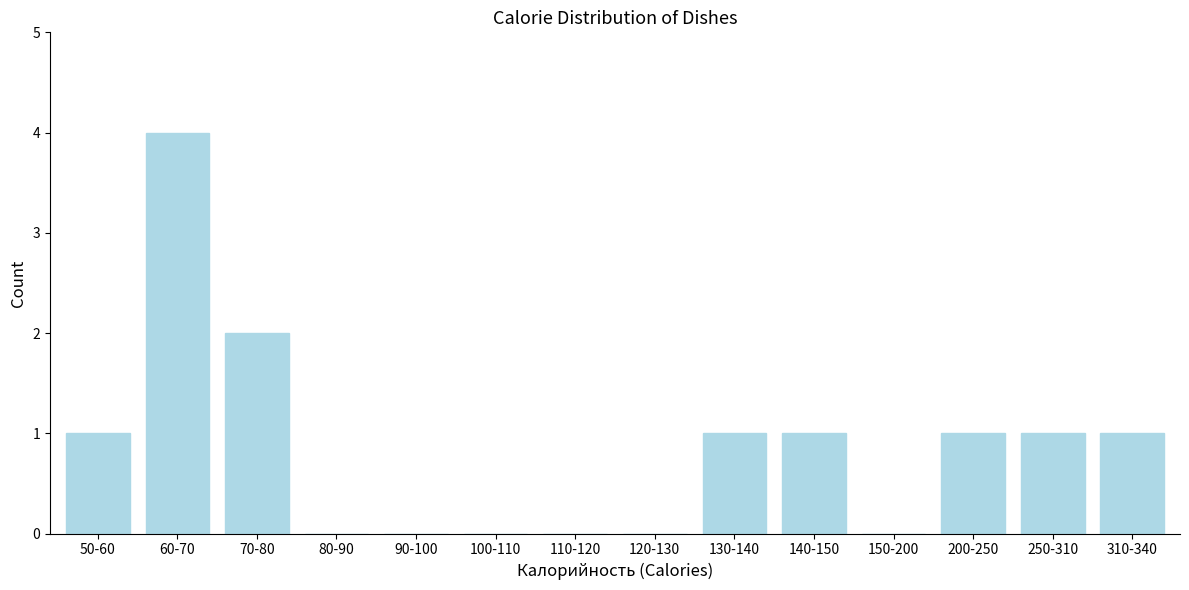

Reading left to right, what are all the values shown in this chart?

50-60=1	60-70=4	70-80=2	80-90=0	90-100=0	100-110=0	110-120=0	120-130=0	130-140=1	140-150=1	150-200=0	200-250=1	250-310=1	310-340=1